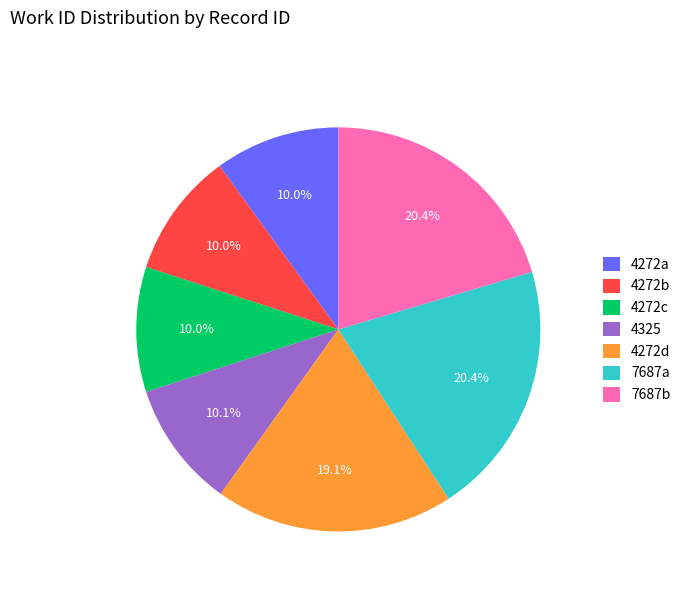

What is the total percentage of 7687b and 4272a?

30.4%